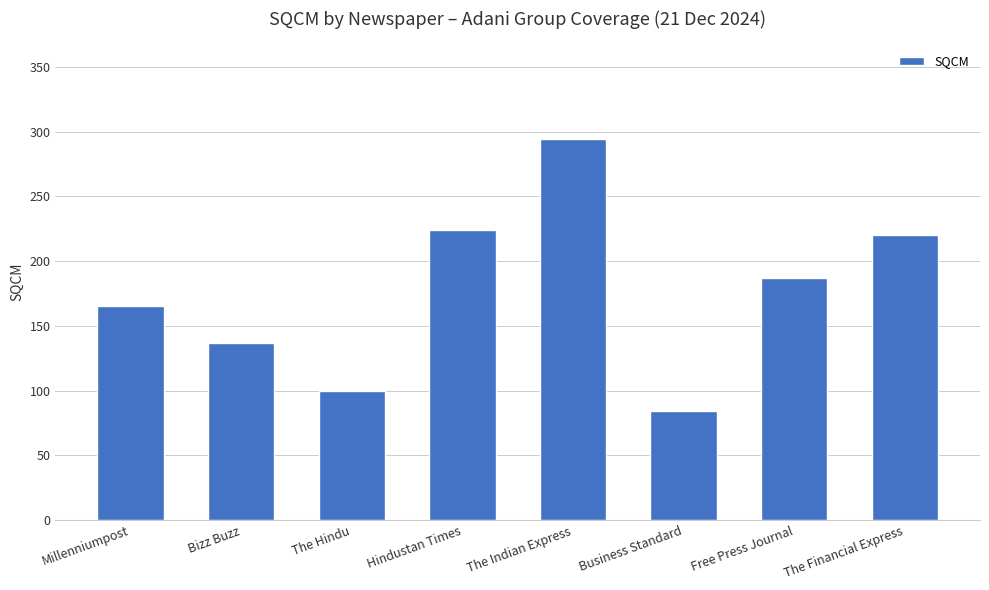

Does the chart contain any negative values?

No